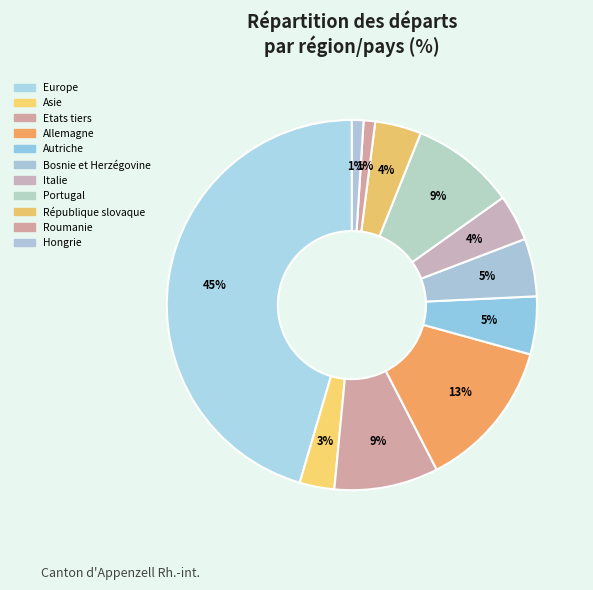

To the nearest percent, what portion does Etats tiers represent?

9%